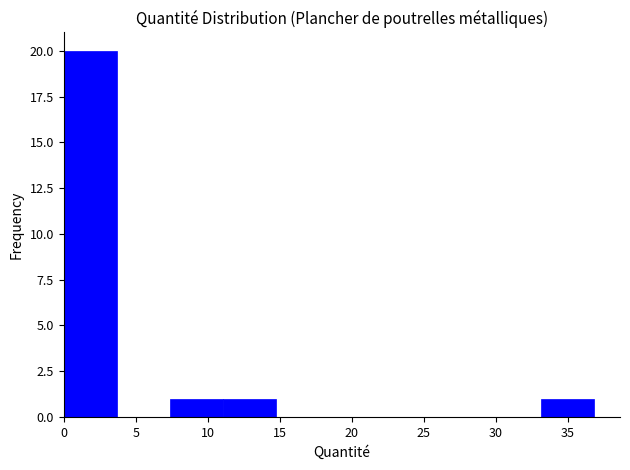

How tall is the bar that spans 33.0 to 37.0 on the x-axis? Neither the bar edges nor the heights are printed on the chart, so give them approximately, as read against the axes.

1